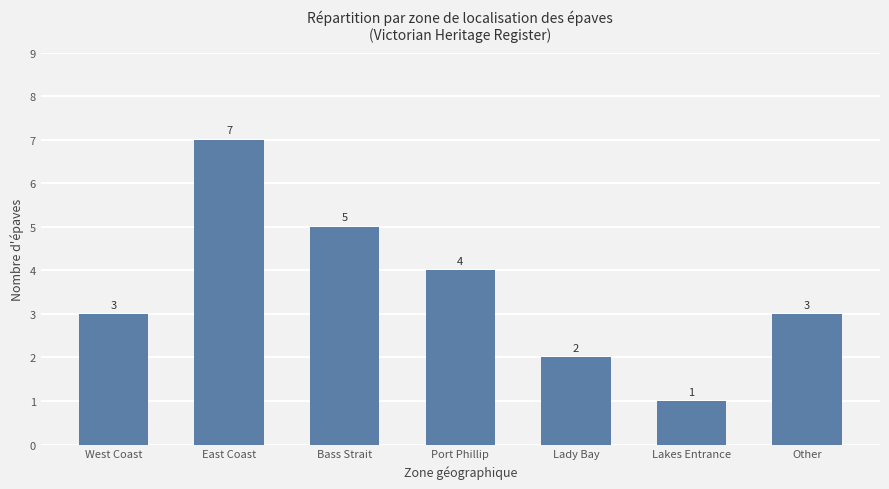

Reading left to right, list all the values displayed in this chart.

West Coast=3	East Coast=7	Bass Strait=5	Port Phillip=4	Lady Bay=2	Lakes Entrance=1	Other=3